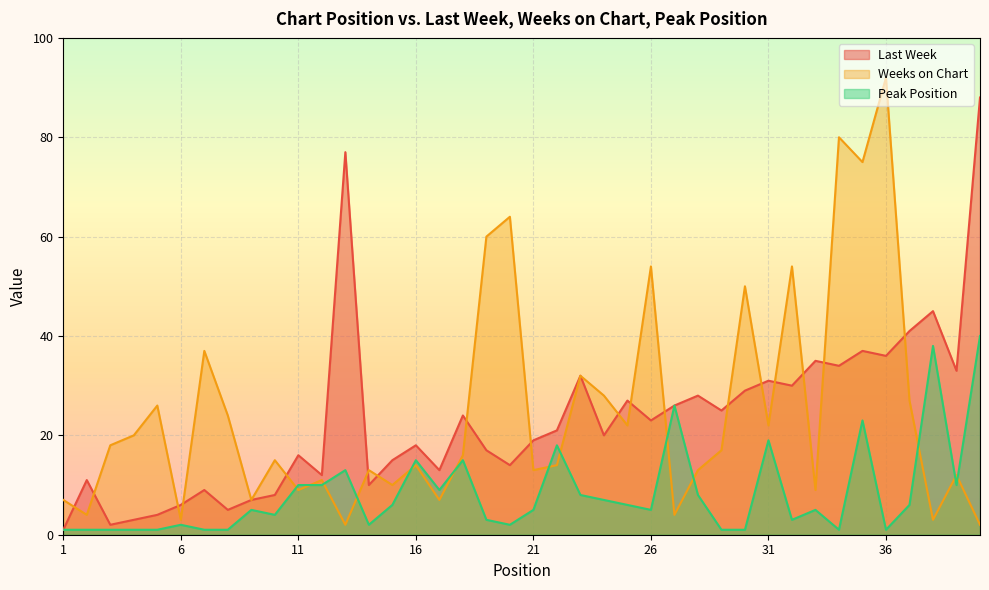

What is the average value of the Last Week series?

23